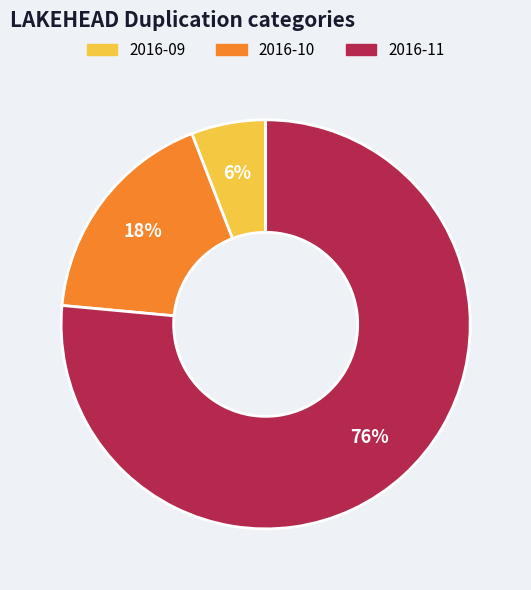

How many slices are in this pie chart?

3